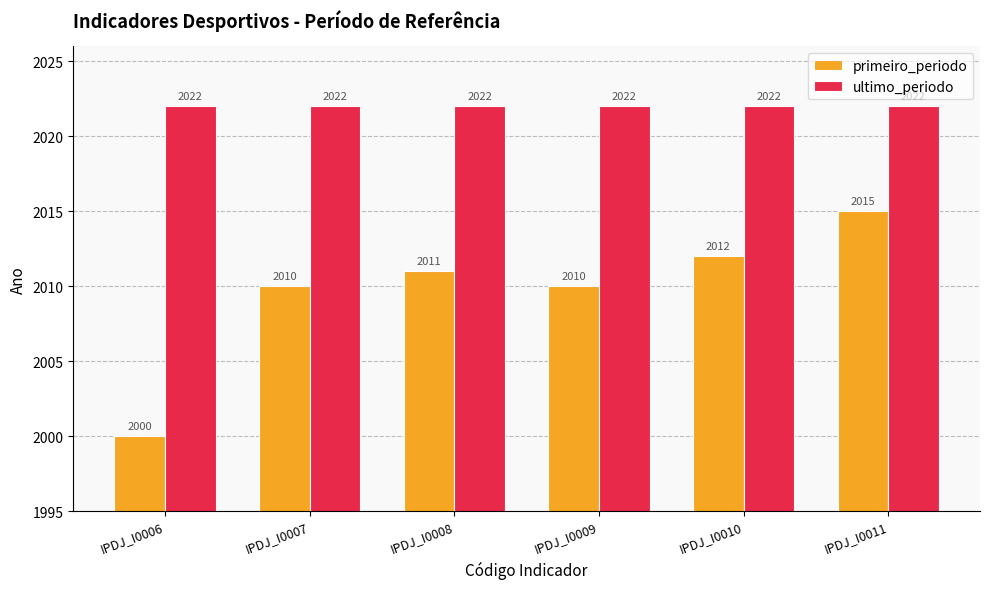

What value does the primeiro_periodo series have at IPDJ_I0010?

2012